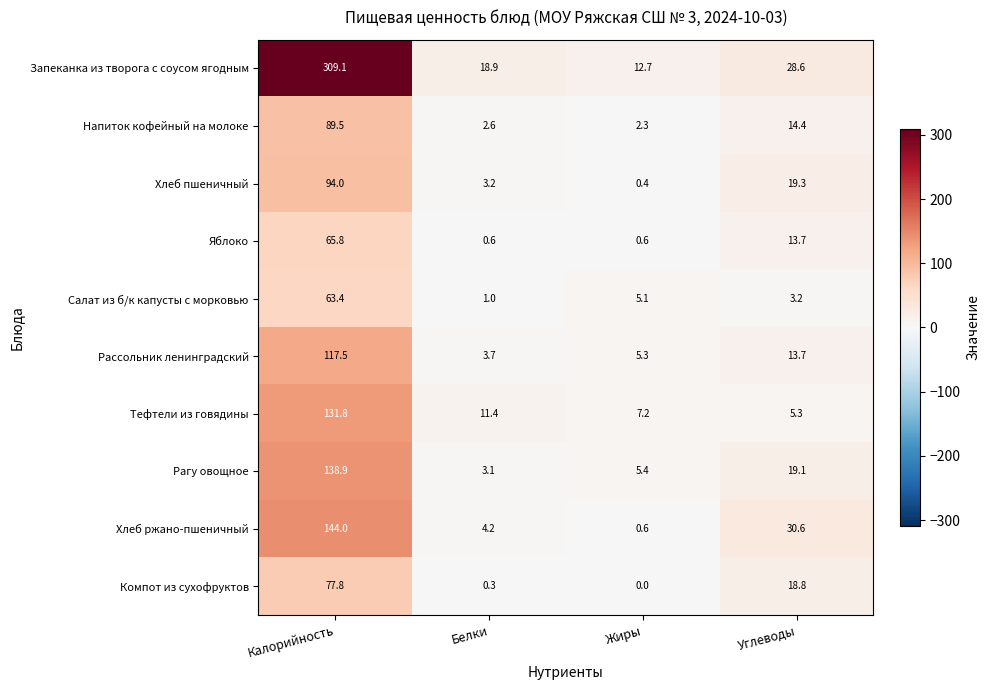

At which label does Хлеб ржано-пшеничный first exceed 30?

Калорийность